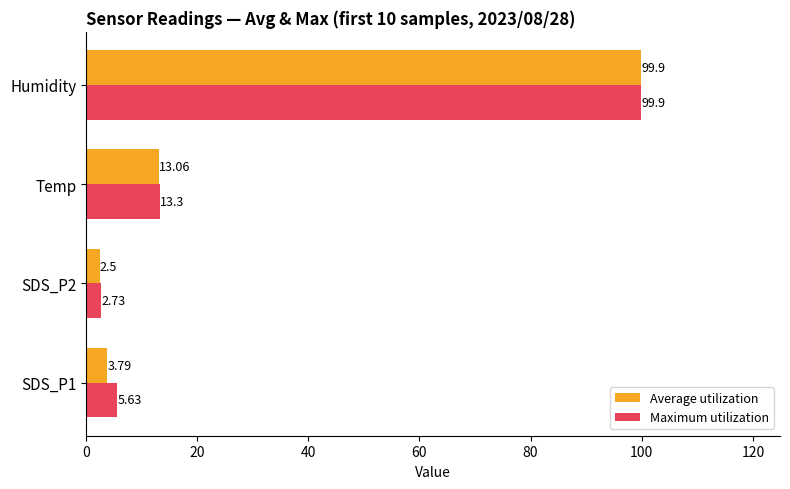

Where is Maximum utilization nearest to the value 51?

Temp